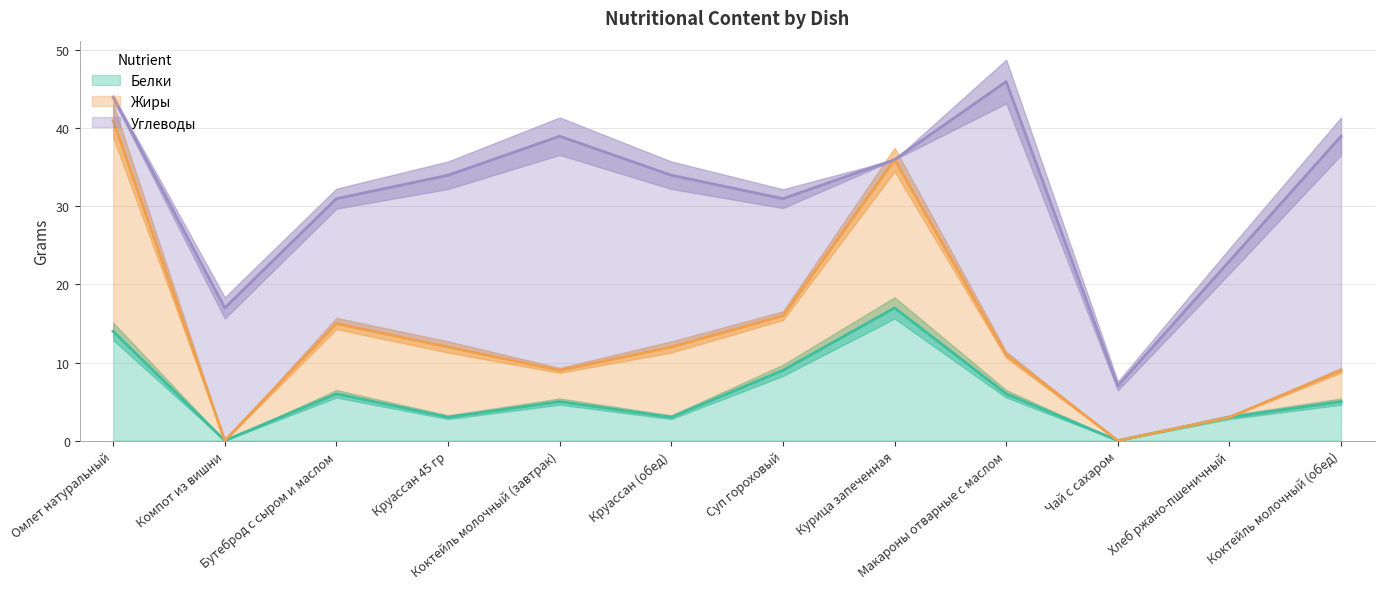

Between Омлет натуральный and Макароны отварные с маслом, which series saw the biggest shift?

Углеводы